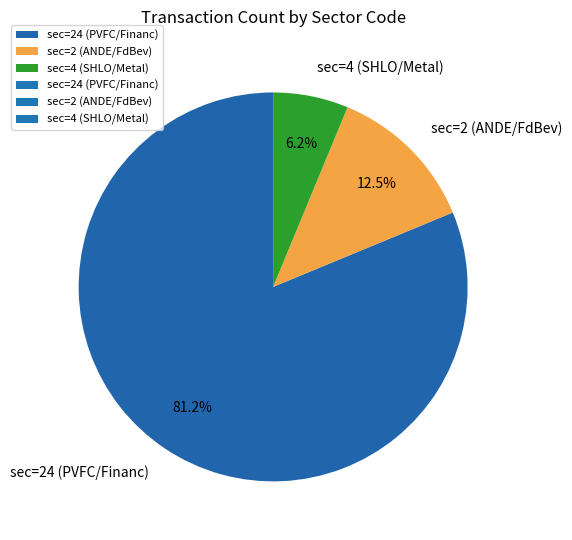

To the nearest percent, what is the average slice percentage?

33%